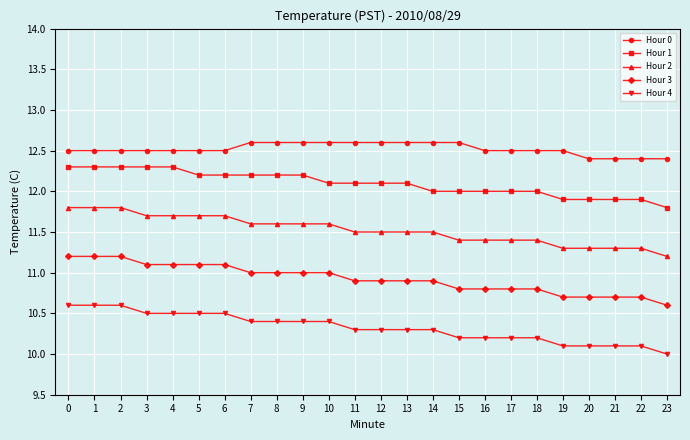

What is the sum of the Hour 4 values at 3 and 16?

20.7